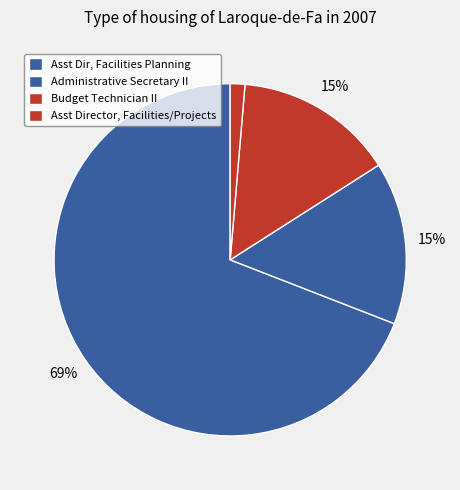

How many slices are in this pie chart?

4